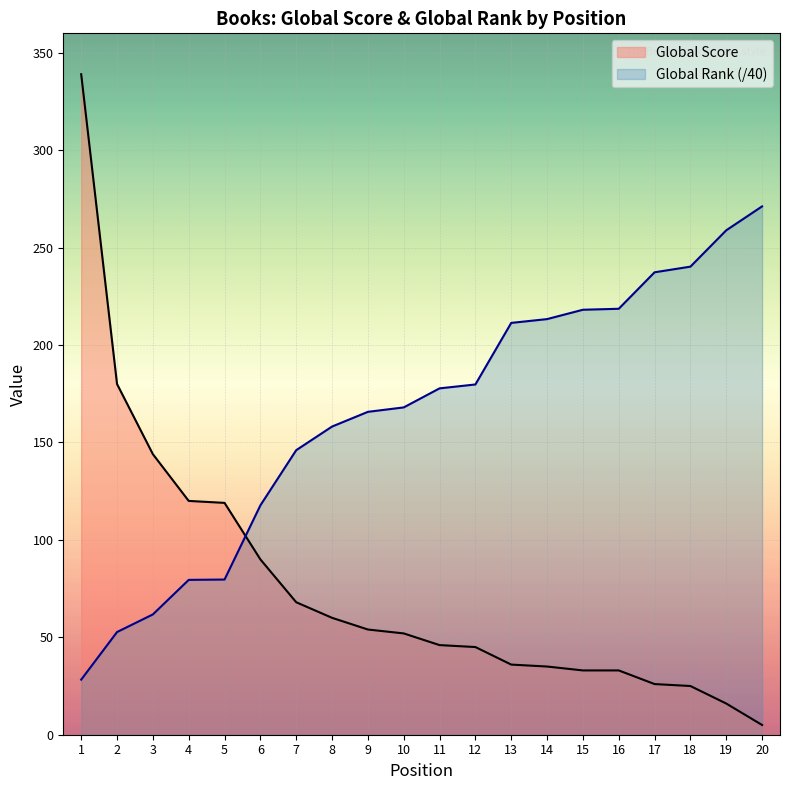

Which series changed the most between 2 and 3?

Global Score